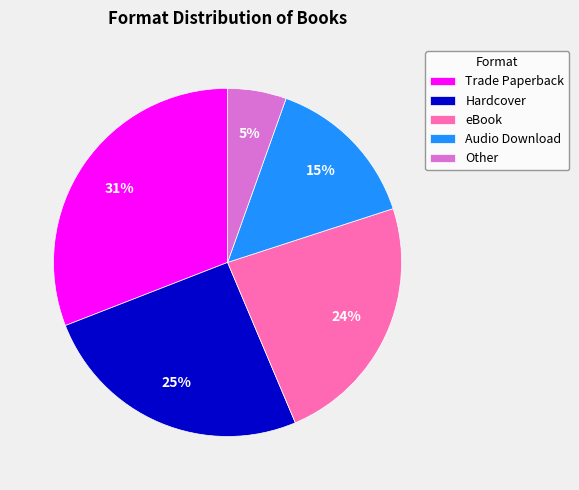

Count the number of slices in the pie.

5